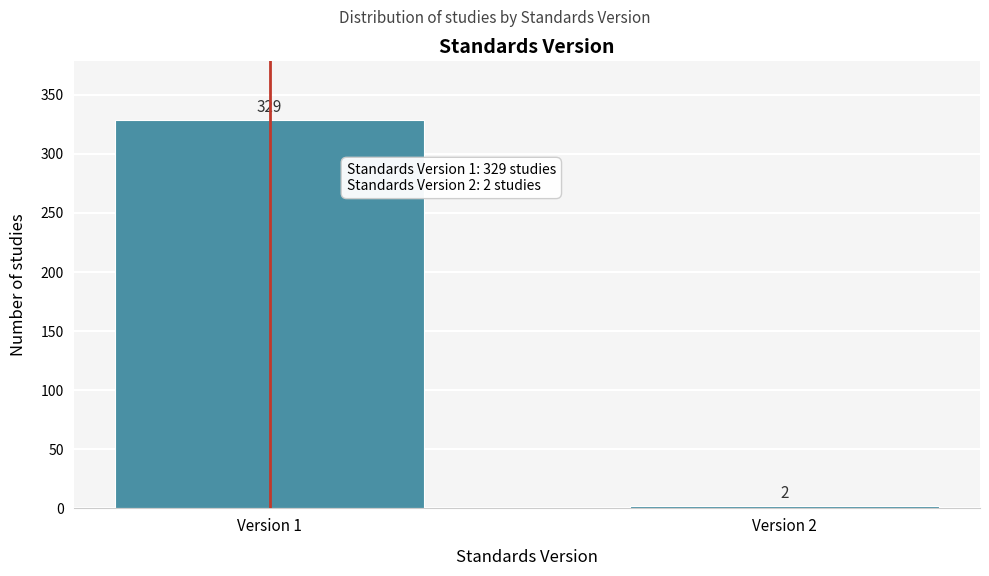

Reading left to right, extract all data points from this chart.

Version 1=329	Version 2=2